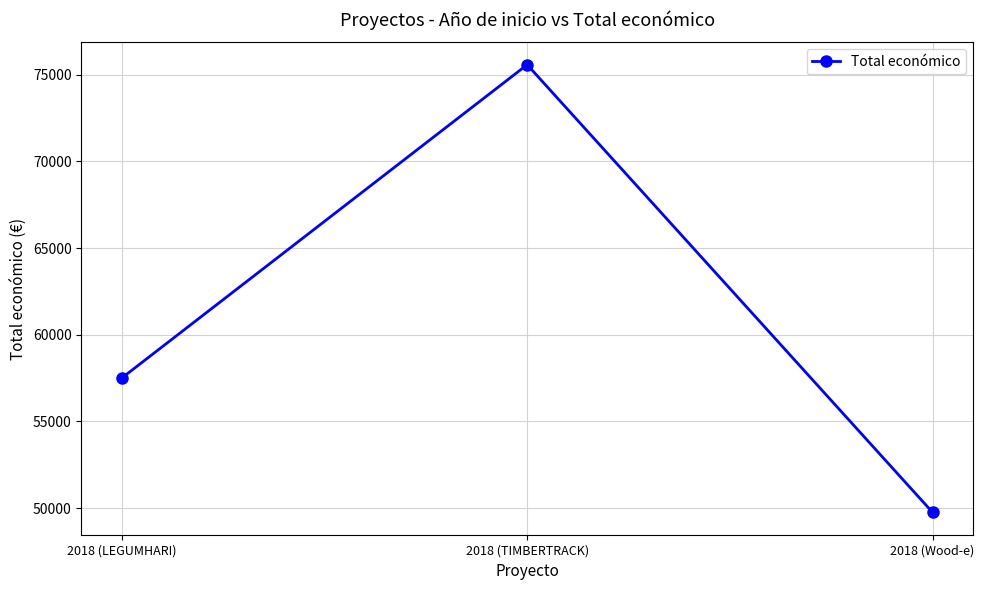

What is the smallest value displayed?

49750